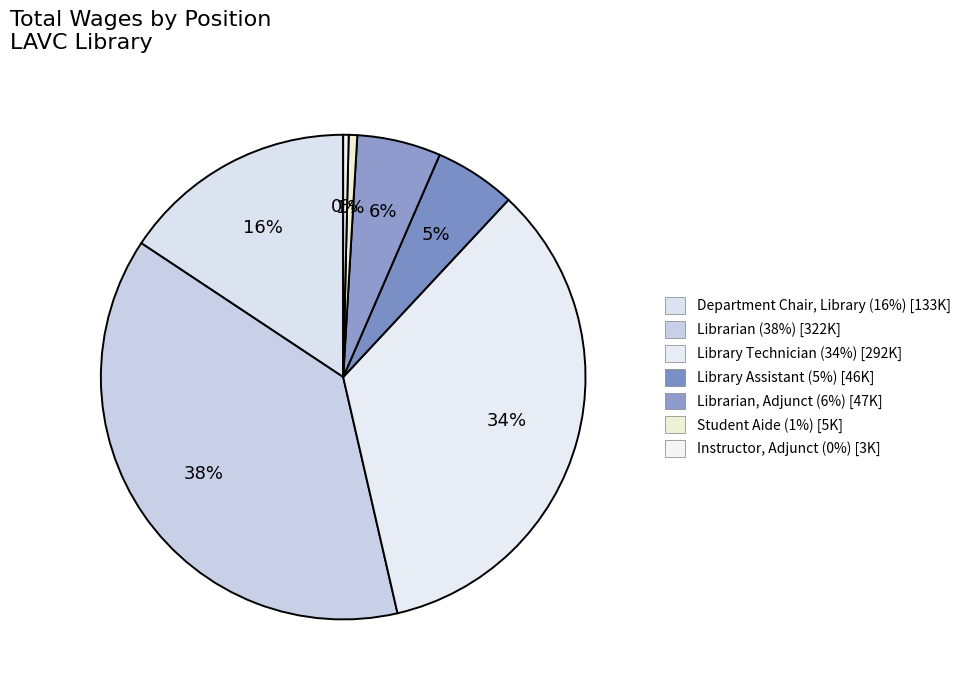

What is the smallest slice in the pie chart?

Instructor, Adjunct